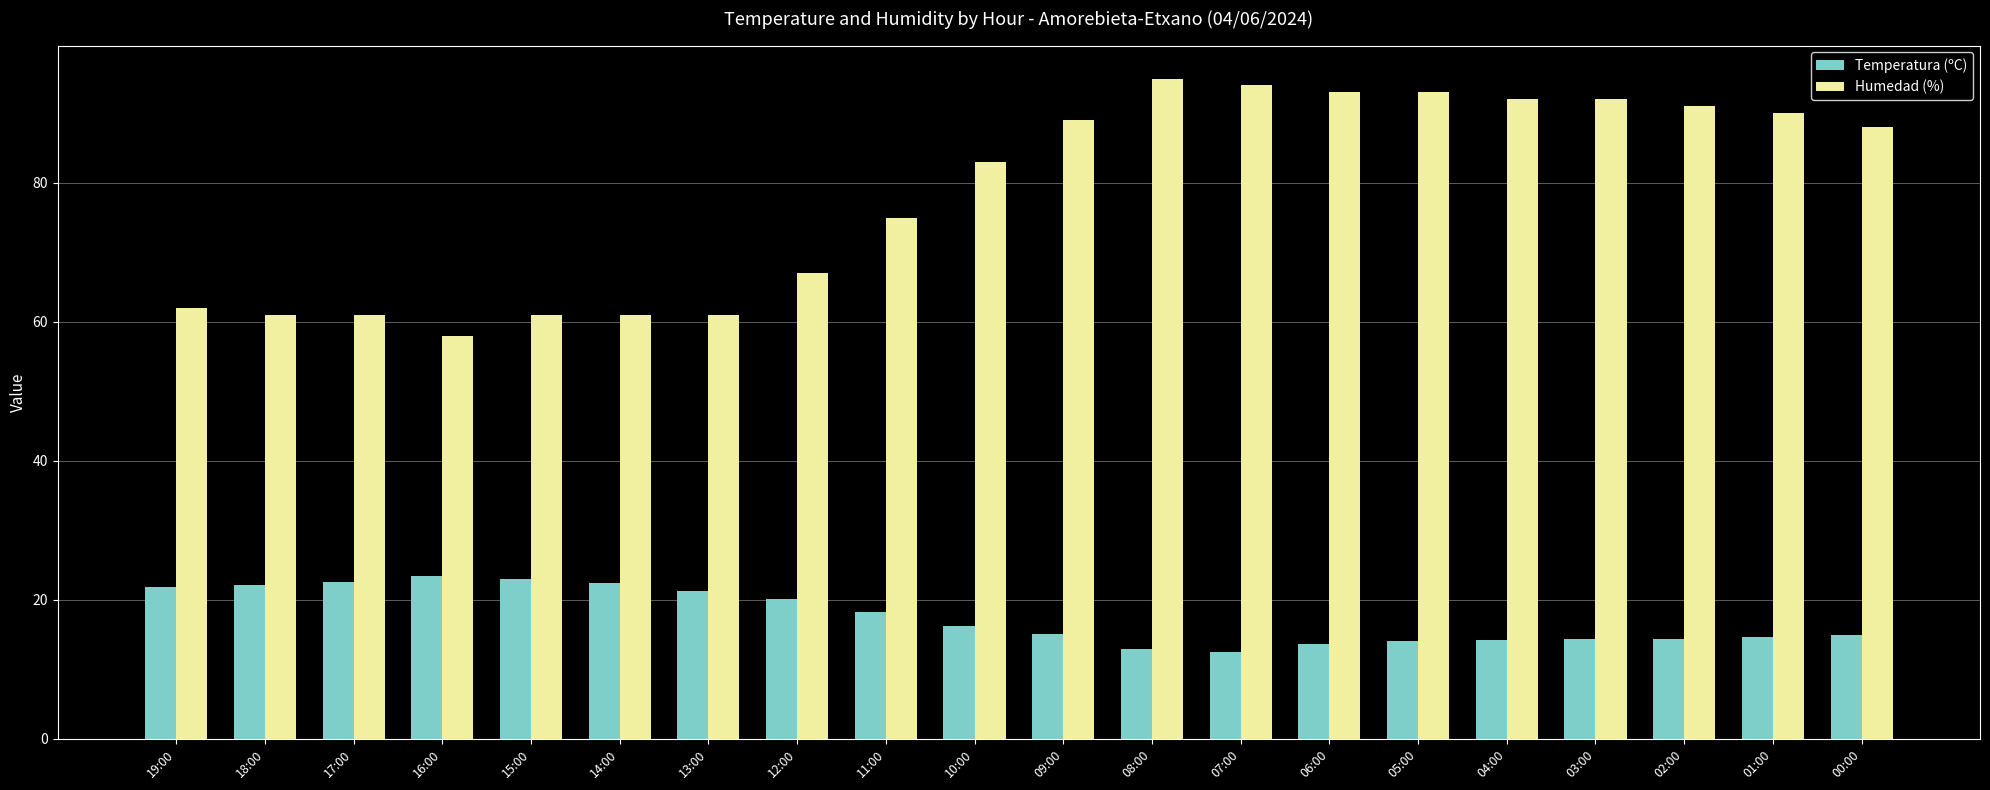

At how many categories does at least one series exceed 37?

20